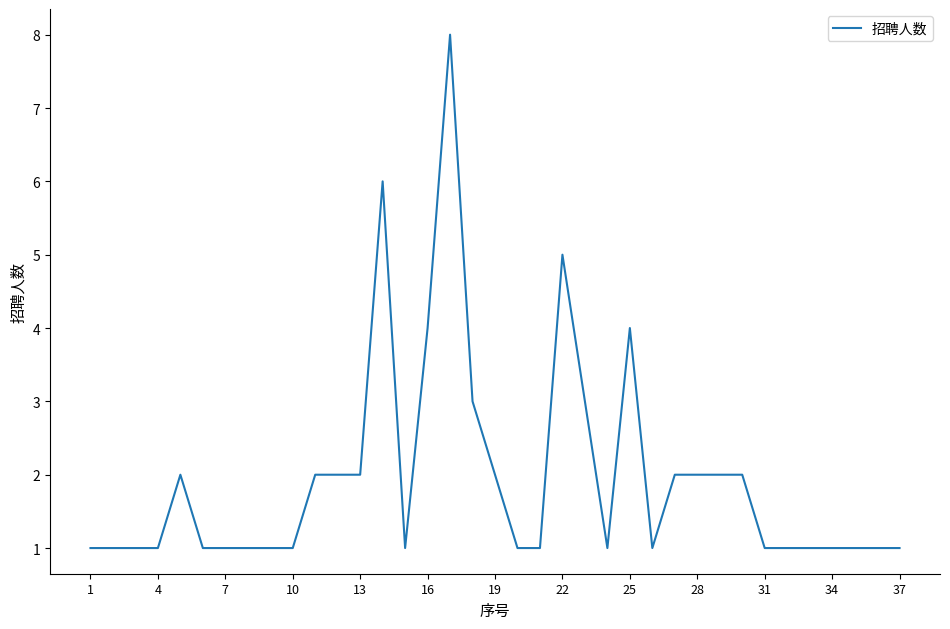

True or false: the data has more than 2 interior local peaks.

True